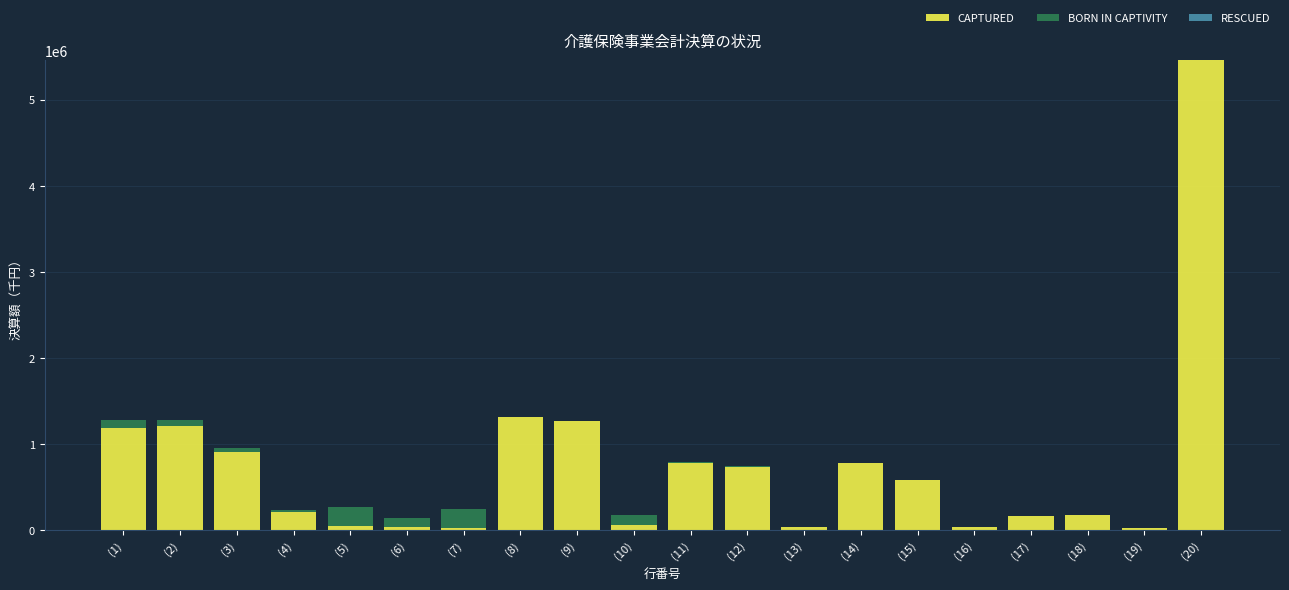

At which category is the sum across all series the highest?

(20)